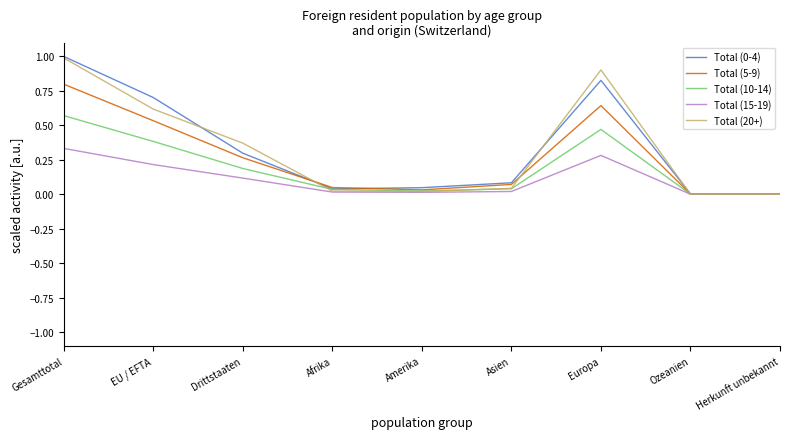

What is the maximum value shown in the chart?

1.0